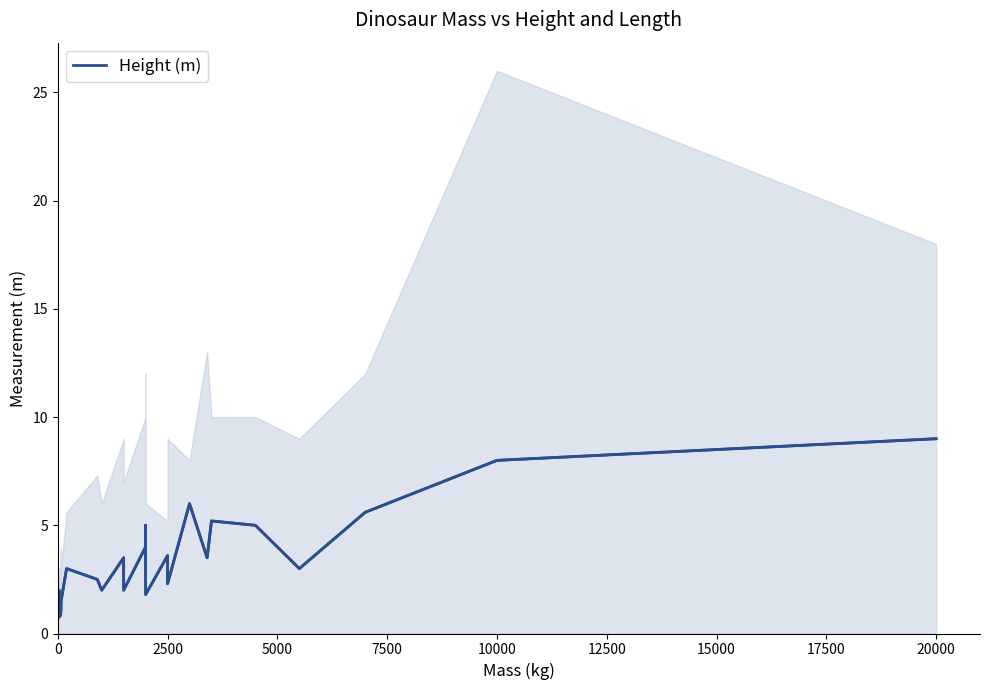

What is the change in value from 12500 to 18?

+2.6